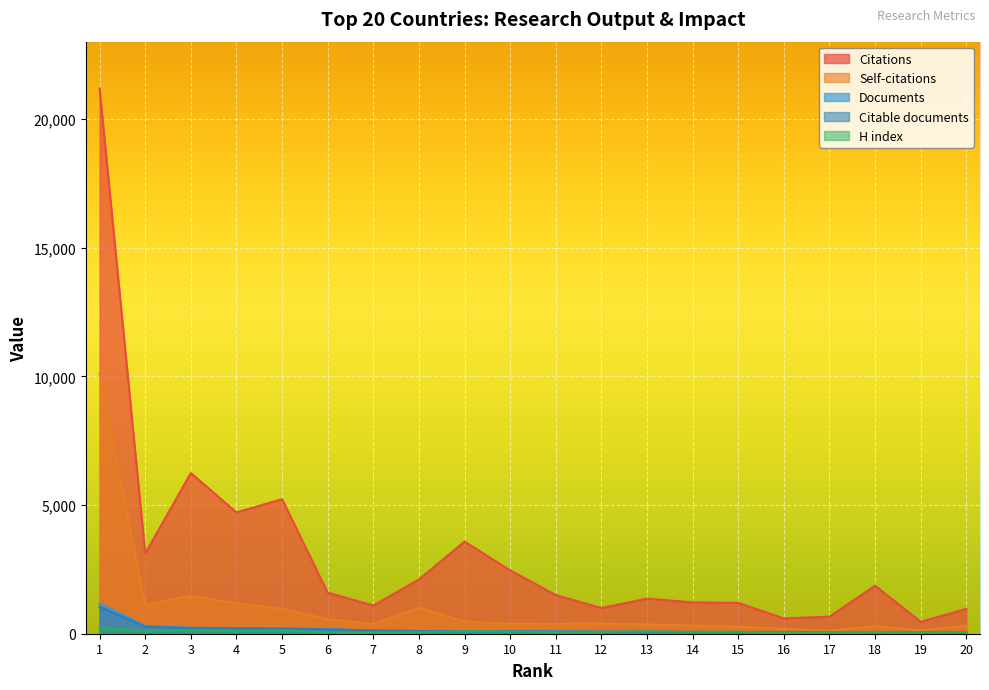

At which category is the sum across all series the highest?

1